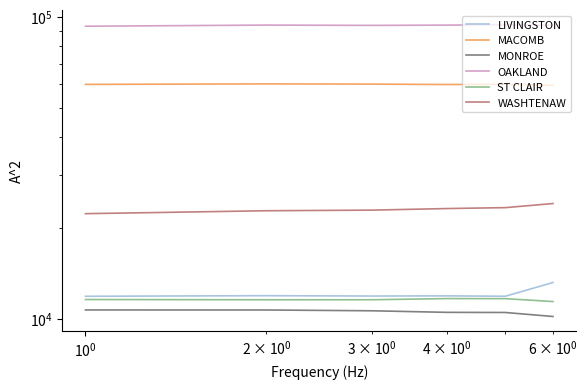

Is the value of WASHTENAW at $\mathdefault{10^{-1}}$ greater than the value of MACOMB at $\mathdefault{10^{-2}}$?

No